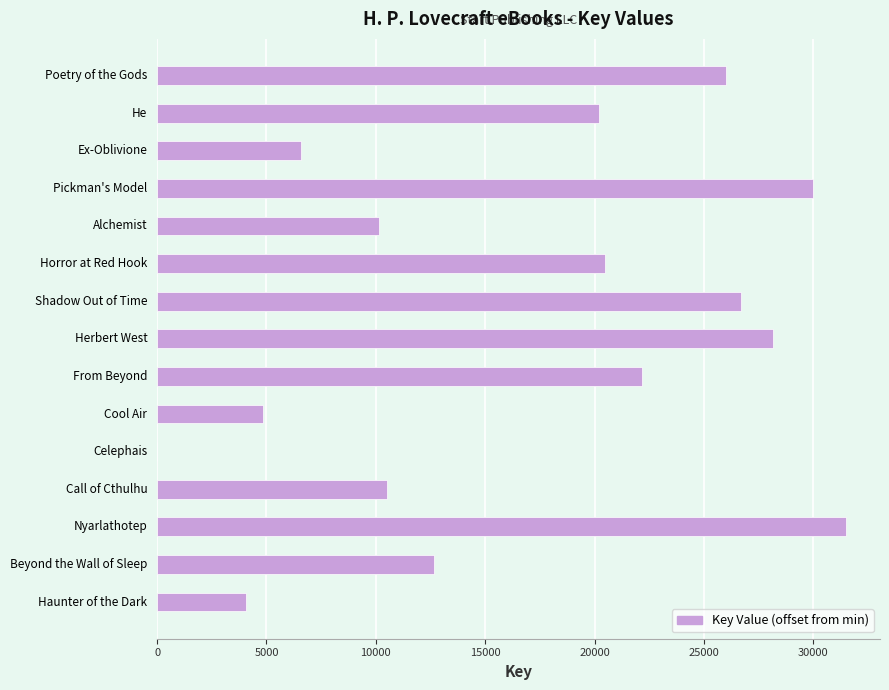

What is the sum of all values?

253950